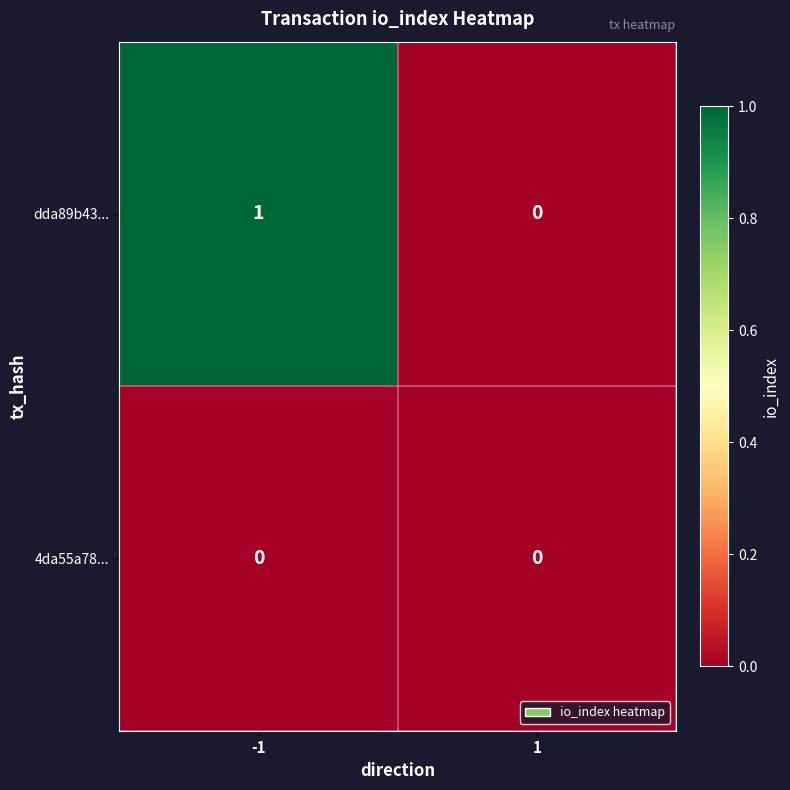

Which series has the largest total across all categories?

dda89b43...